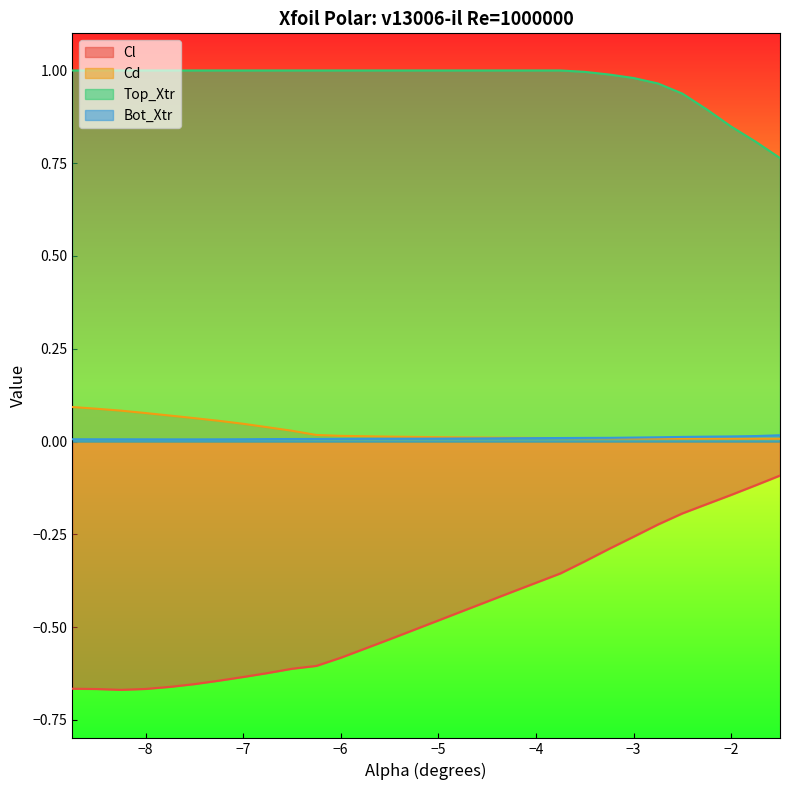

The Top_Xtr series shows 1.0 at -5.75. True or false?

True